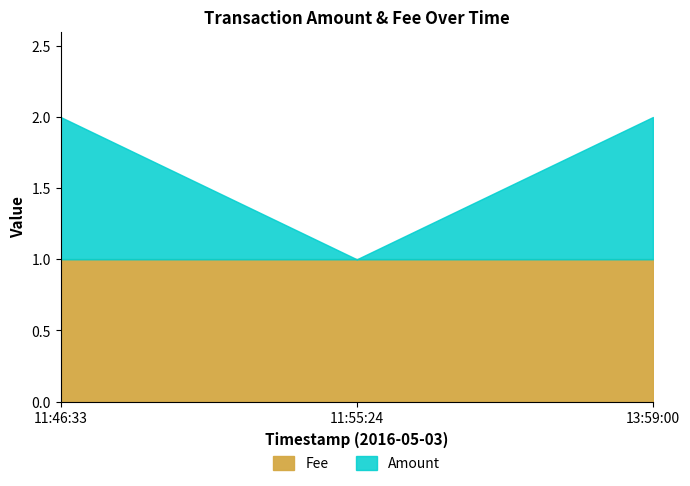

Reading left to right, transcribe all the data shown in this chart.

Amount: 1	0	1
Fee: 1	1	1